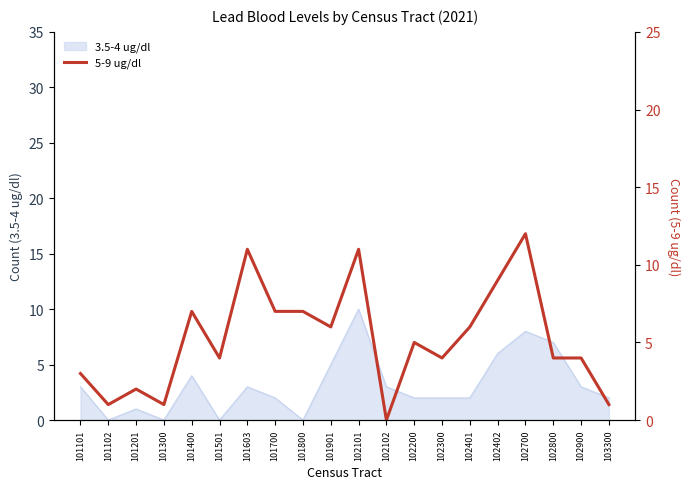

At which category does the data reach its first local valley?

101102